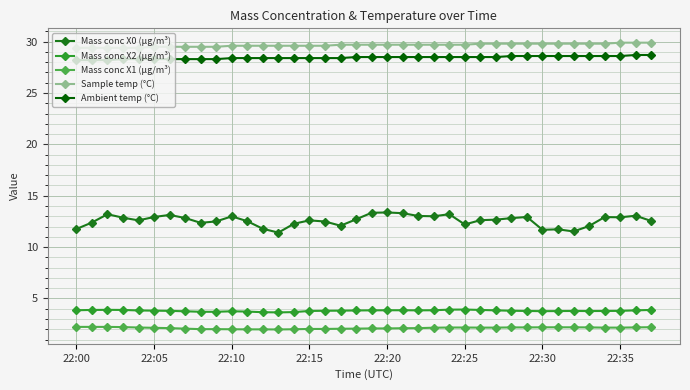

What is the greatest value displayed?

29.9